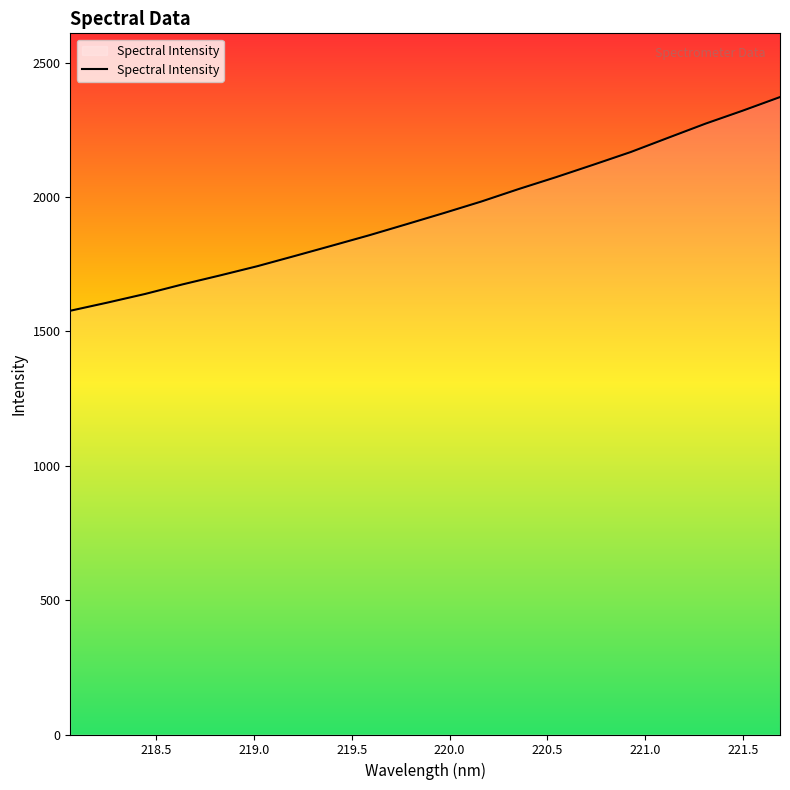

What is the smallest value displayed?

1576.7